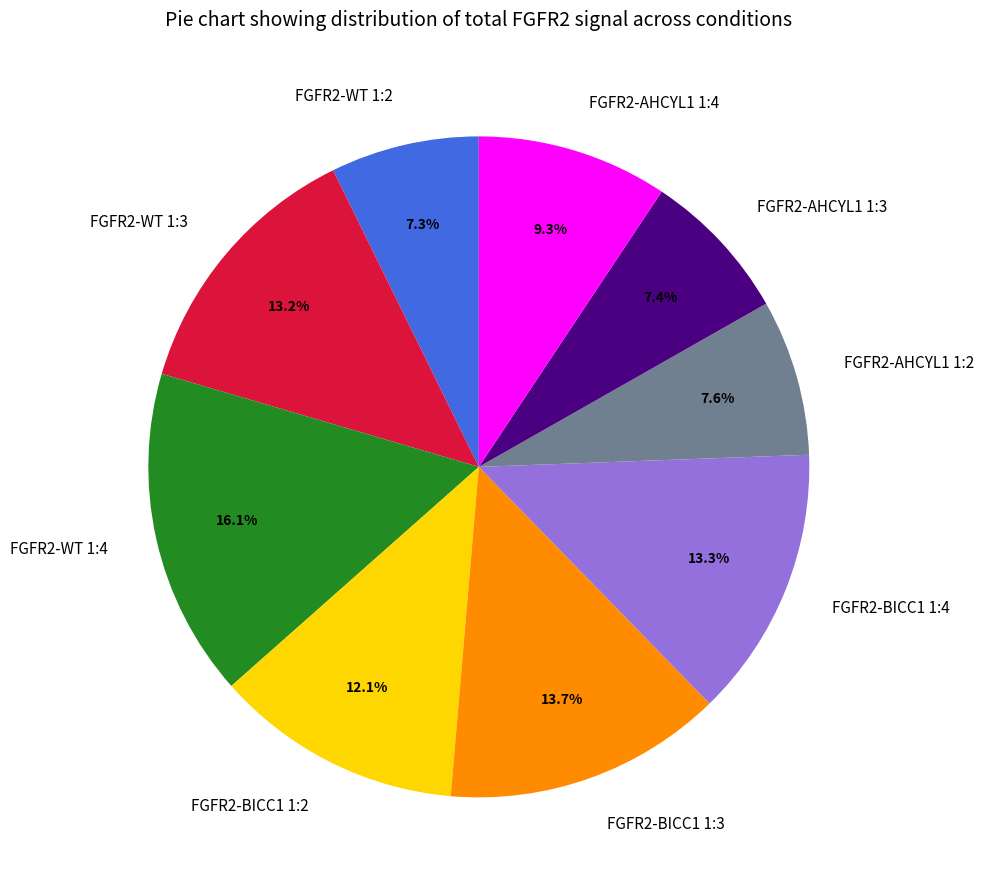

True or false: FGFR2-BICC1 1:3 accounts for 25% of the total.

False